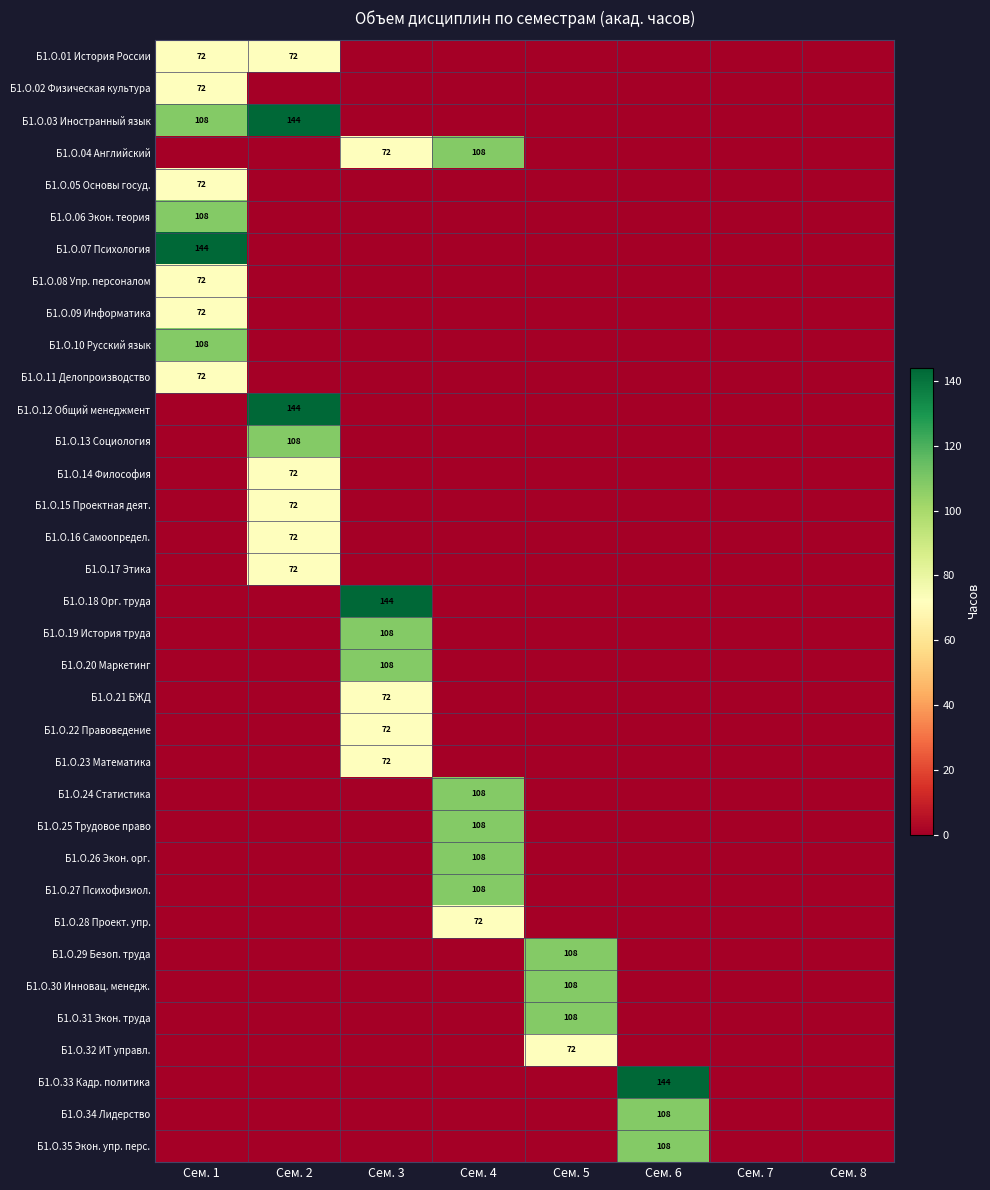

How many values in Б1.О.16 Самоопредел. are above zero?

1